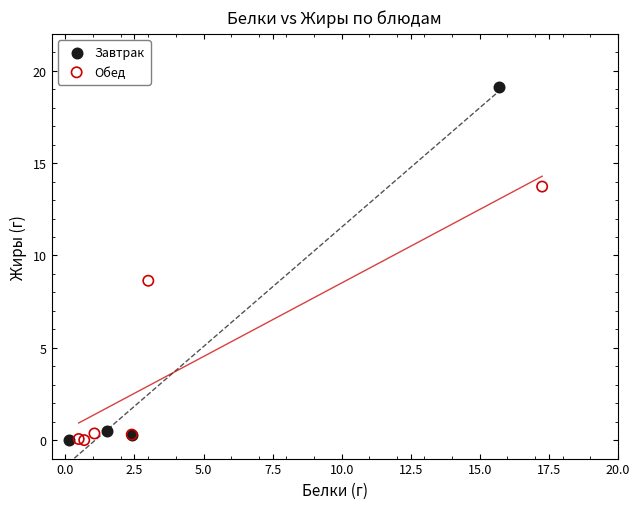

Which series contains the highest Y value?

Завтрак